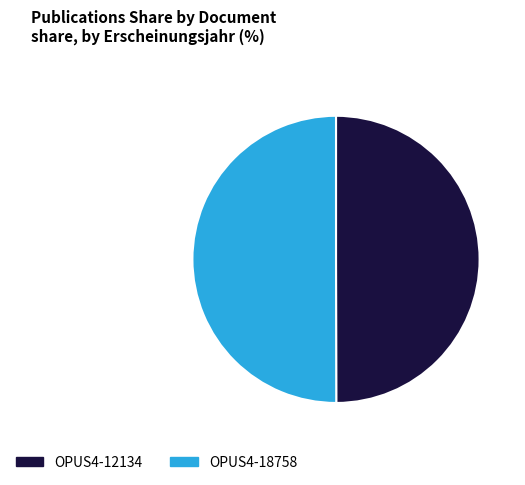

How many slices are in this pie chart?

2